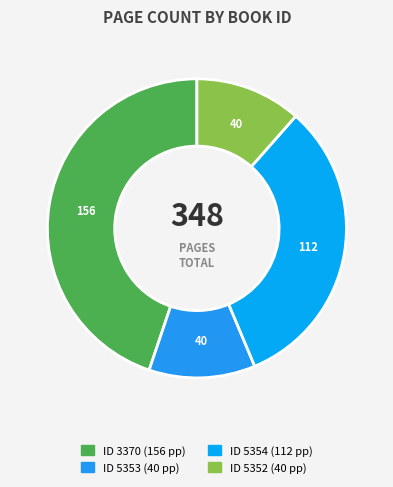

Count the number of slices in the pie.

4